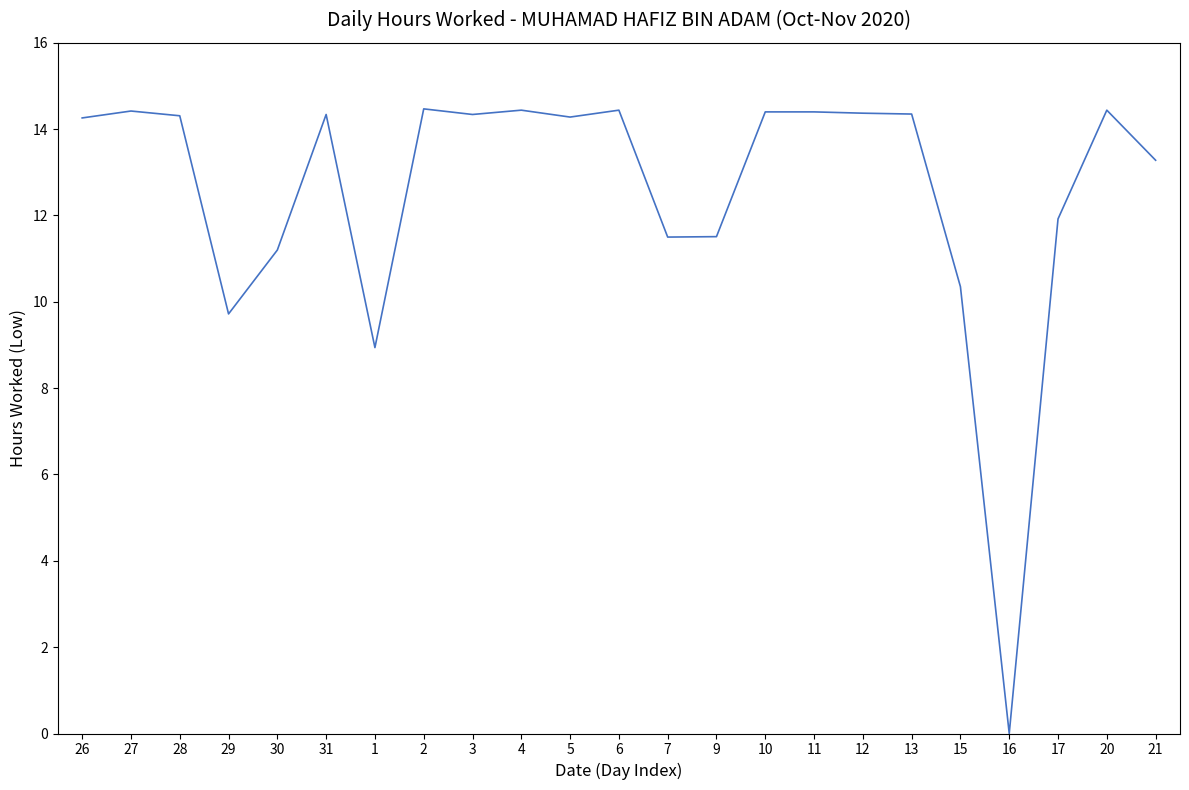

The chart shows a value of 11.2 at 30. True or false?

True